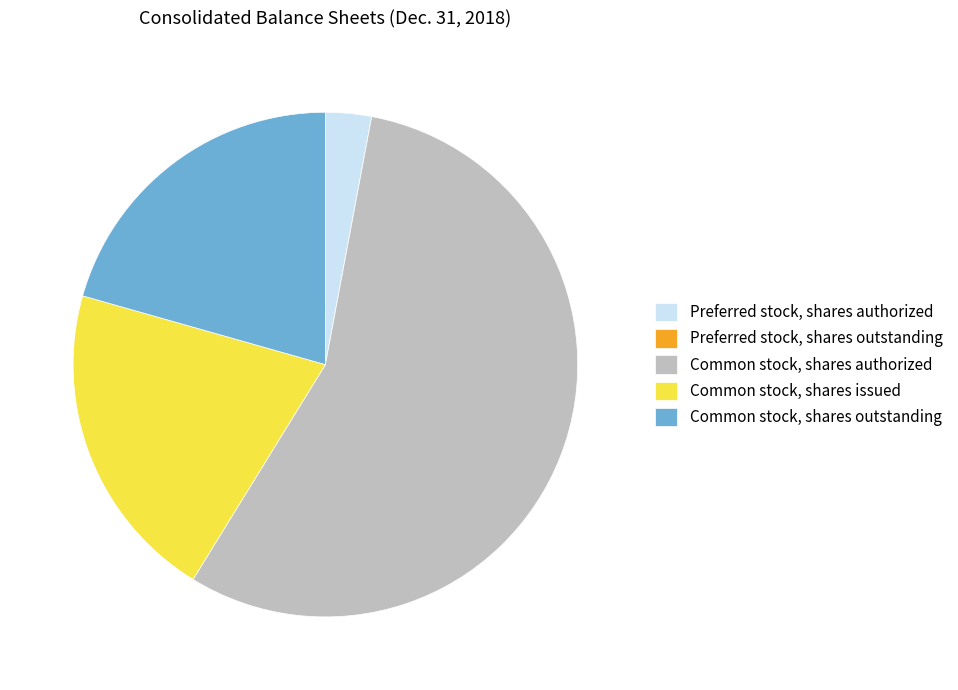

The Preferred stock, shares authorized slice represents 13% of the pie. True or false?

False